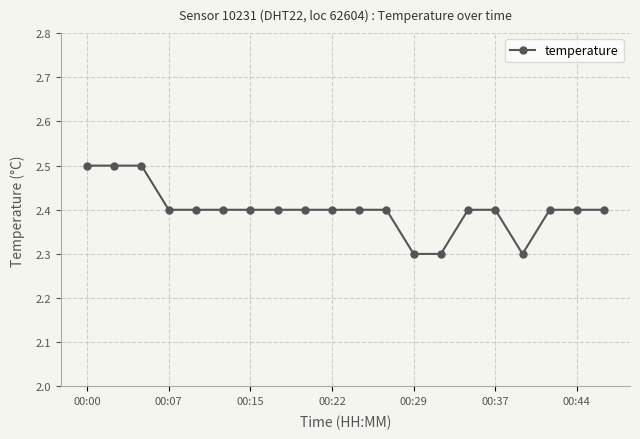

What is the minimum value shown in the chart?

2.3